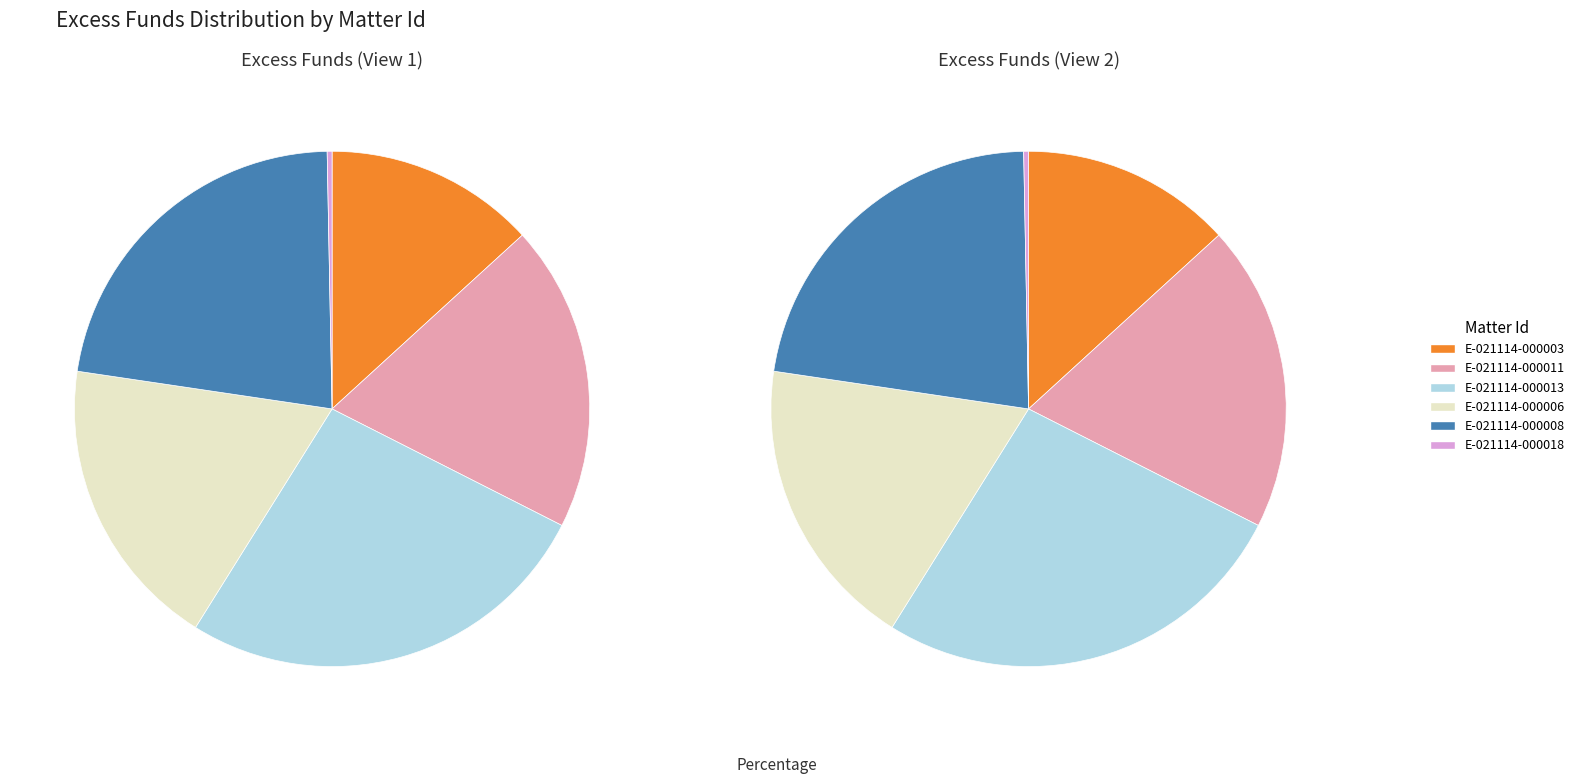

True or false: E-021114-000018 accounts for 1% of the total.

False